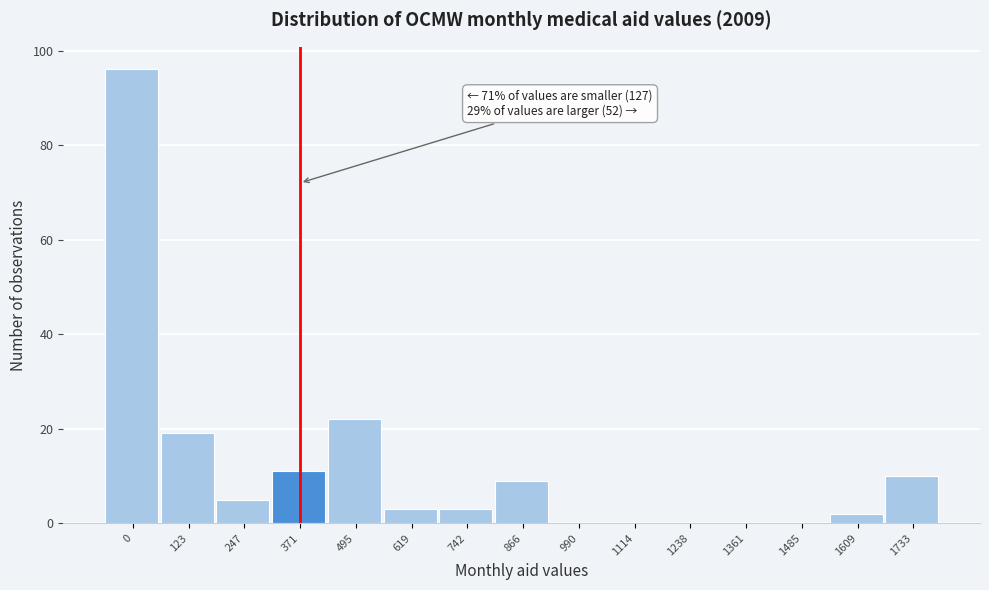

Reading right to left, what are all the values shown in this chart?

1733=10	1609=2	1485=0	1361=0	1238=0	1114=0	990=0	866=9	742=3	619=3	495=22	371=11	247=5	123=19	0=96